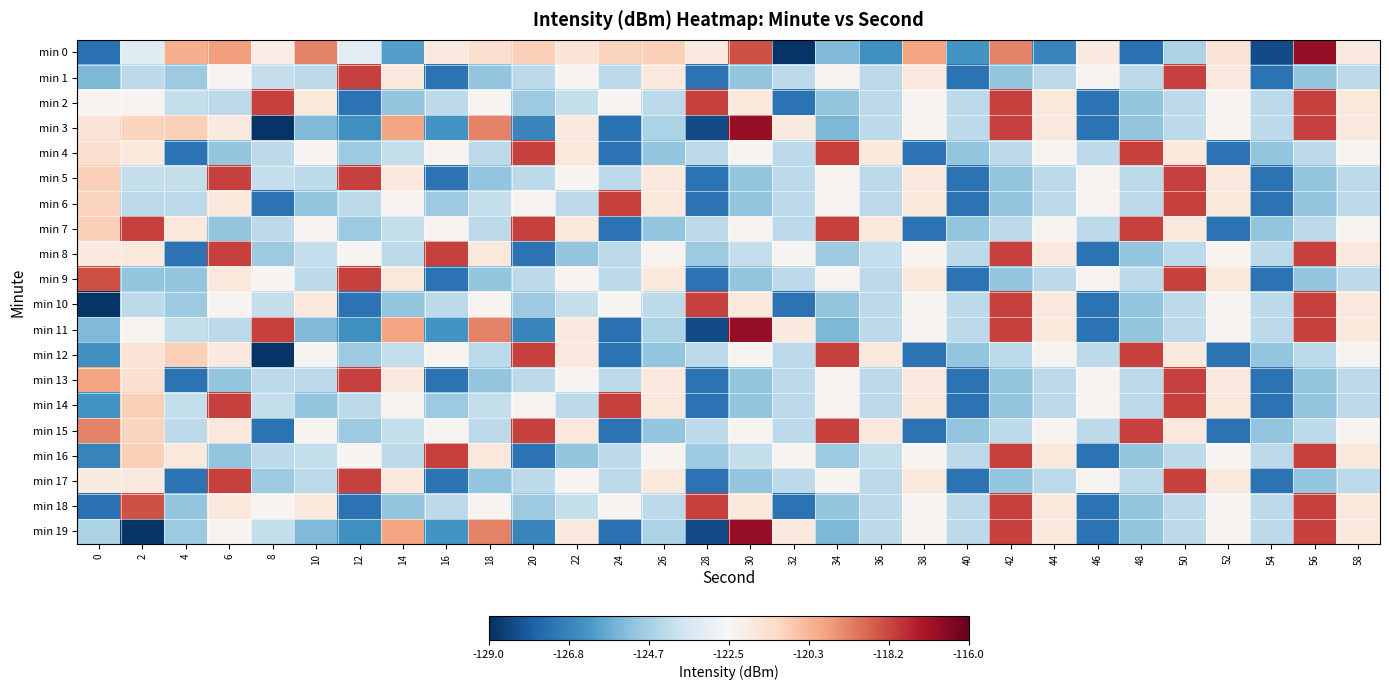

What is the maximum value shown in the chart?

-116.8